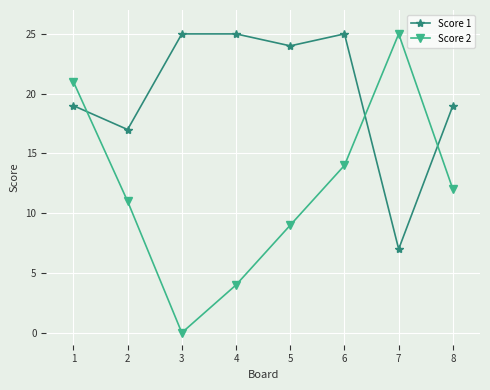

What is the lowest value of the Score 1 series?

7